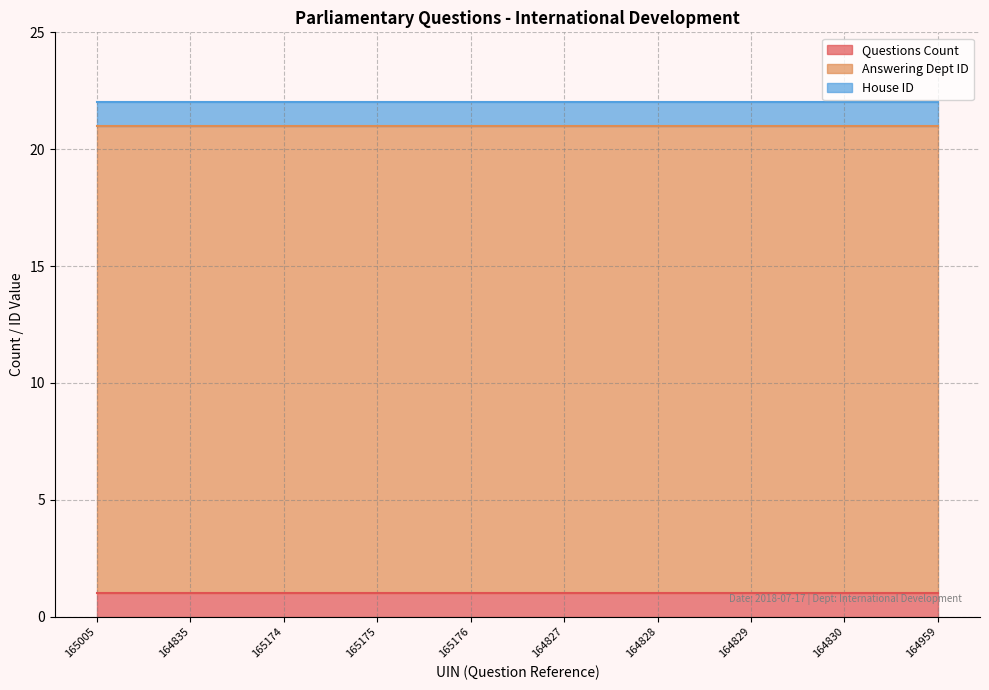

True or false: Questions Count and Answering Dept ID cross at least once.

False